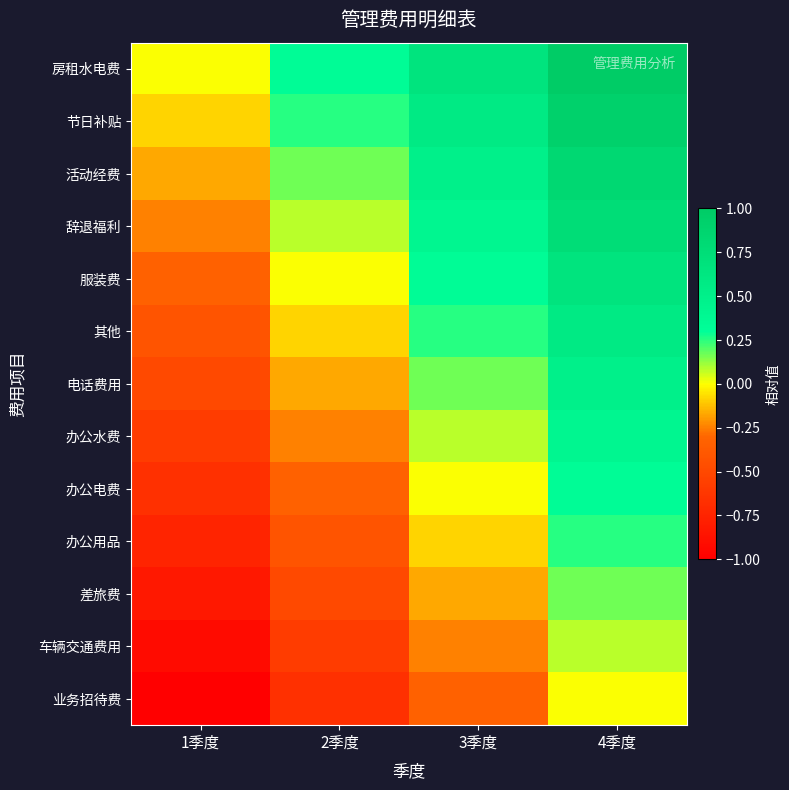

Reading left to right, transcribe all the data shown in this chart.

房租水电费: 1季度=0.0	2季度=0.3	3季度=0.7	4季度=1.0
节日补贴: 1季度=-0.1	2季度=0.2	3季度=0.6	4季度=0.9
活动经费: 1季度=-0.2	2季度=0.2	3季度=0.5	4季度=0.8
辞退福利: 1季度=-0.2	2季度=0.1	3季度=0.4	4季度=0.8
服装费: 1季度=-0.3	2季度=0.0	3季度=0.3	4季度=0.7
其他: 1季度=-0.4	2季度=-0.1	3季度=0.2	4季度=0.6
电话费用: 1季度=-0.5	2季度=-0.2	3季度=0.2	4季度=0.5
办公水费: 1季度=-0.6	2季度=-0.3	3季度=0.1	4季度=0.4
办公电费: 1季度=-0.7	2季度=-0.3	3季度=0.0	4季度=0.3
办公用品: 1季度=-0.8	2季度=-0.4	3季度=-0.1	4季度=0.2
差旅费: 1季度=-0.8	2季度=-0.5	3季度=-0.2	4季度=0.2
车辆交通费用: 1季度=-0.9	2季度=-0.6	3季度=-0.2	4季度=0.1
业务招待费: 1季度=-1.0	2季度=-0.7	3季度=-0.3	4季度=0.0